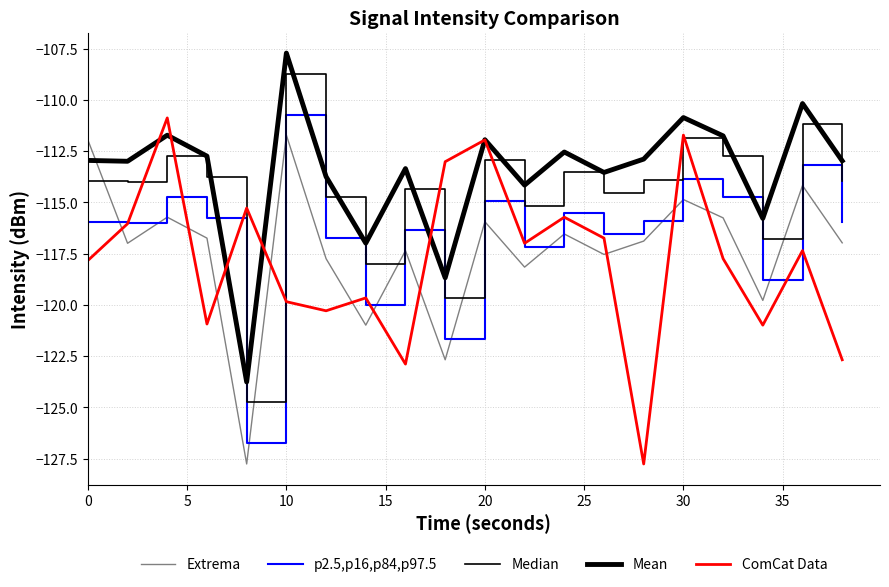

What is the average value of the Mean series?

-113.6